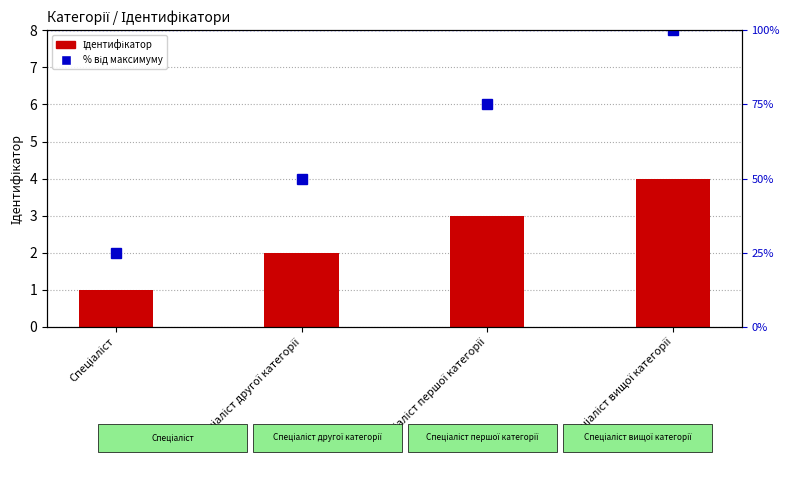

Reading left to right, extract all data points from this chart.

Ідентифікатор: 1	2	3	4
% від максимуму: 25	50	75	100